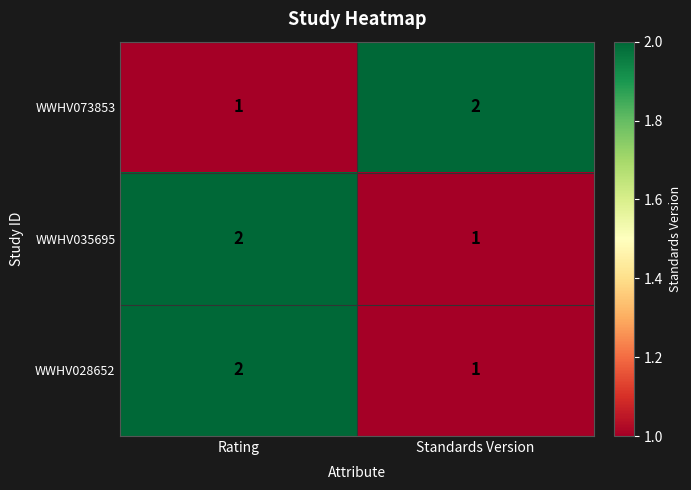

What is the sum of the WWHV035695 values at Standards Version and Rating?

3